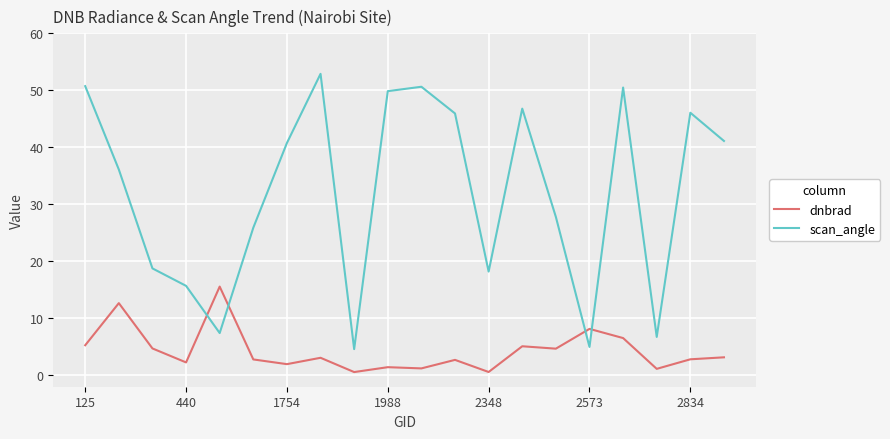

Rank the series by their average value, from lowest to highest.

dnbrad, scan_angle